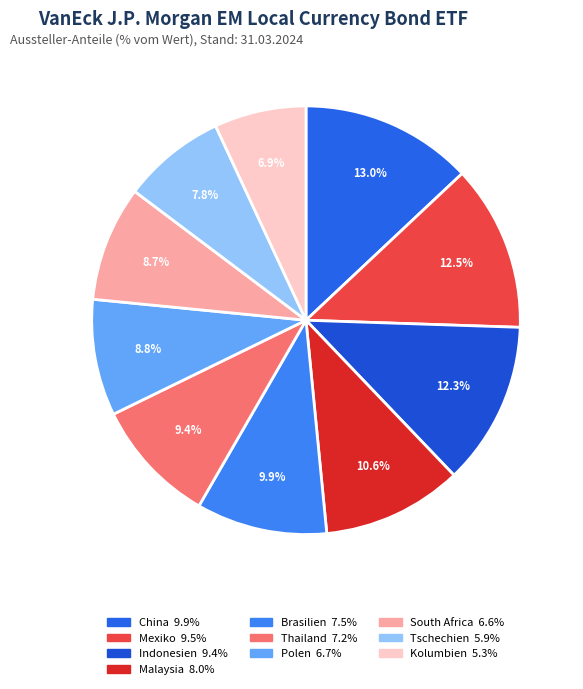

To the nearest percent, what is the combined percentage of Mexiko and Brasilien?

22%